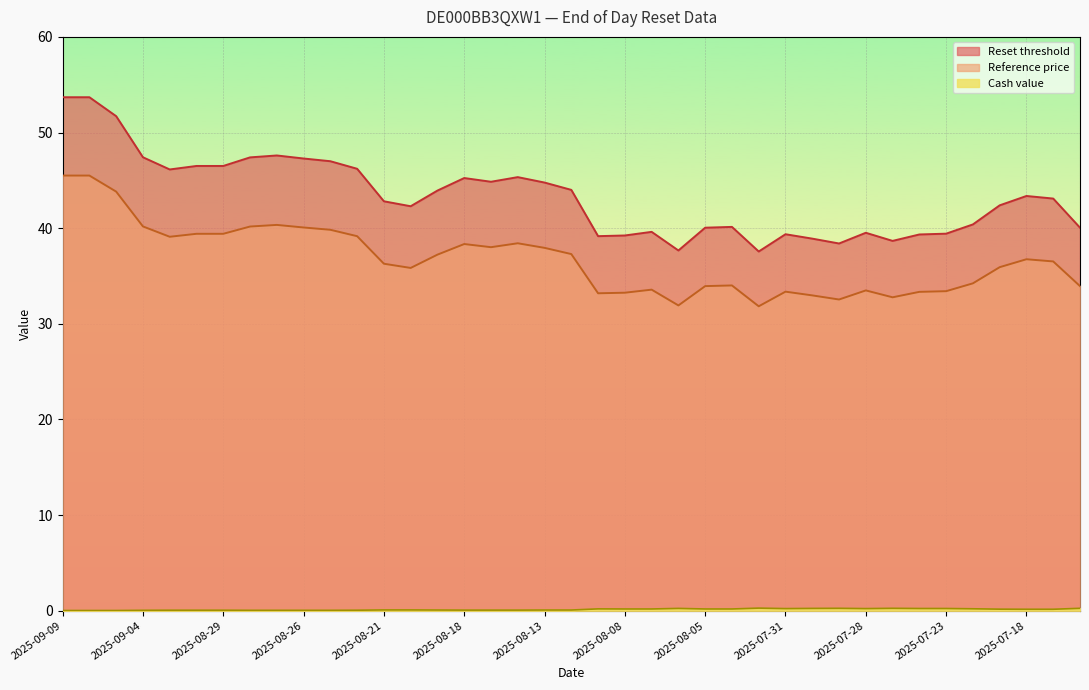

True or false: Reference price has more than 0 points higher than both neighbors.

True